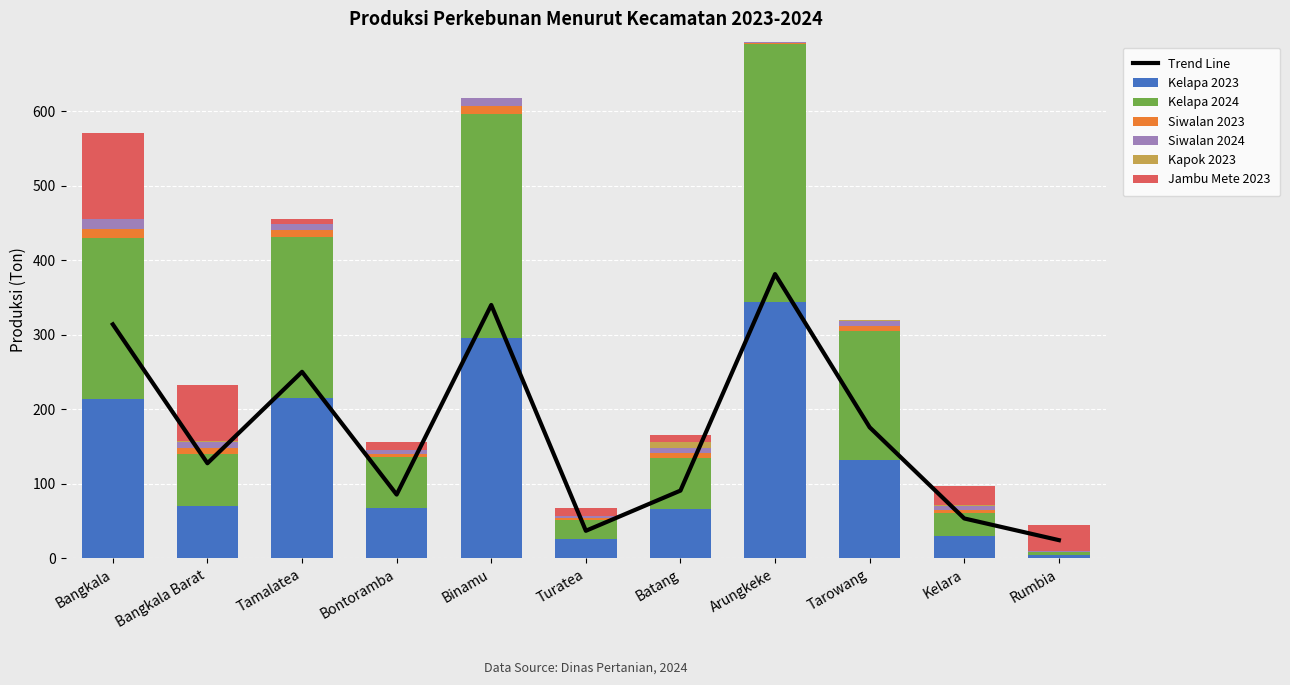

What is the difference between the Siwalan 2024 values at Batang and Kelara?

1.6